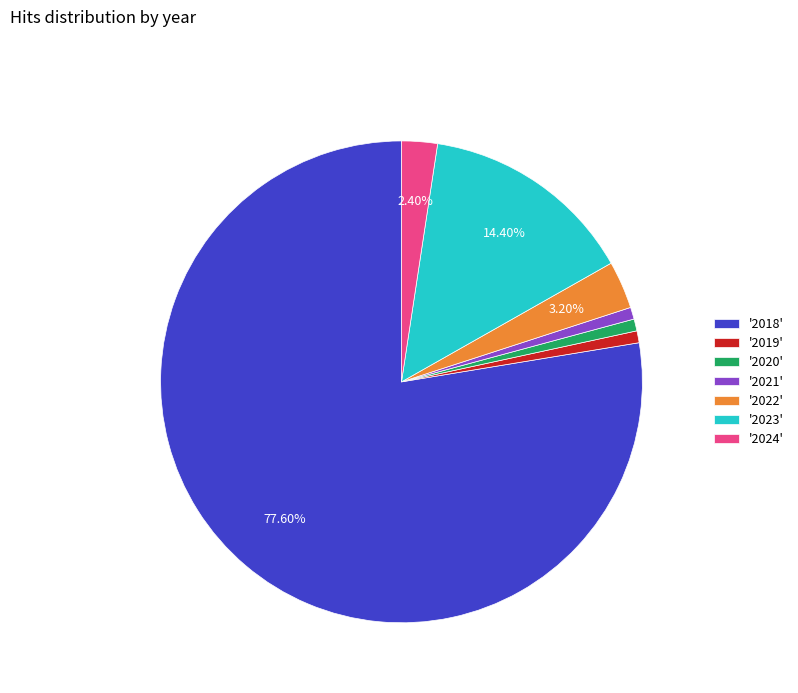

Does '2018' represent more than half of the total?

Yes